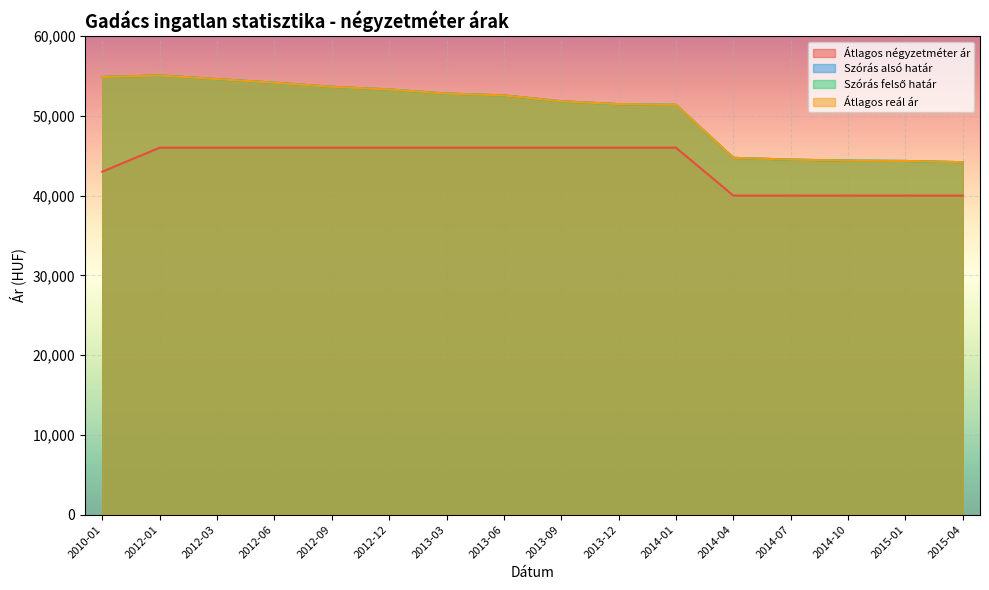

How many lines are shown in the chart?

4